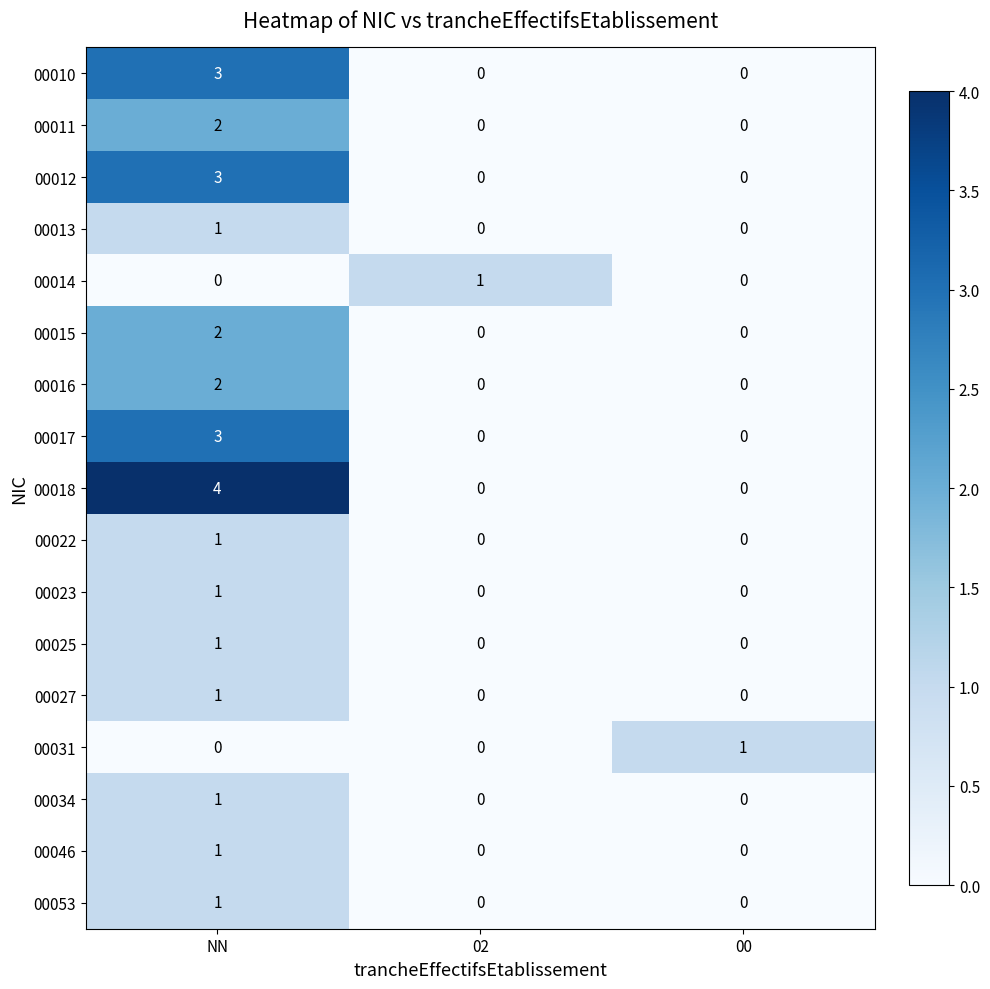

How many 00022 values are between 0 and 1?

3